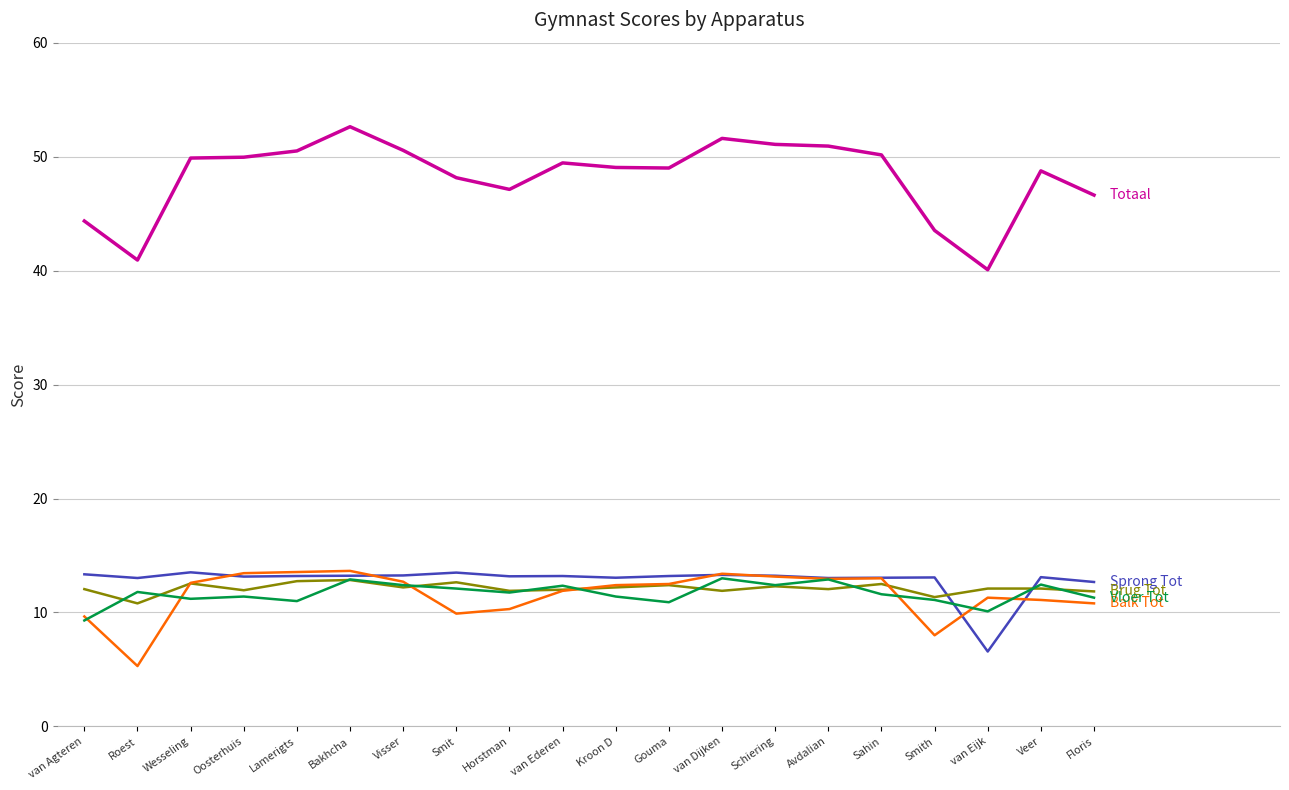

What is the difference between the highest and lowest values at Gouma?

38.1